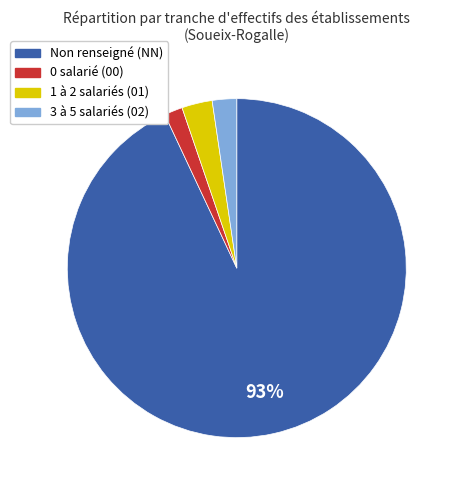

Which category has the biggest portion of the pie?

Non renseigné (NN)